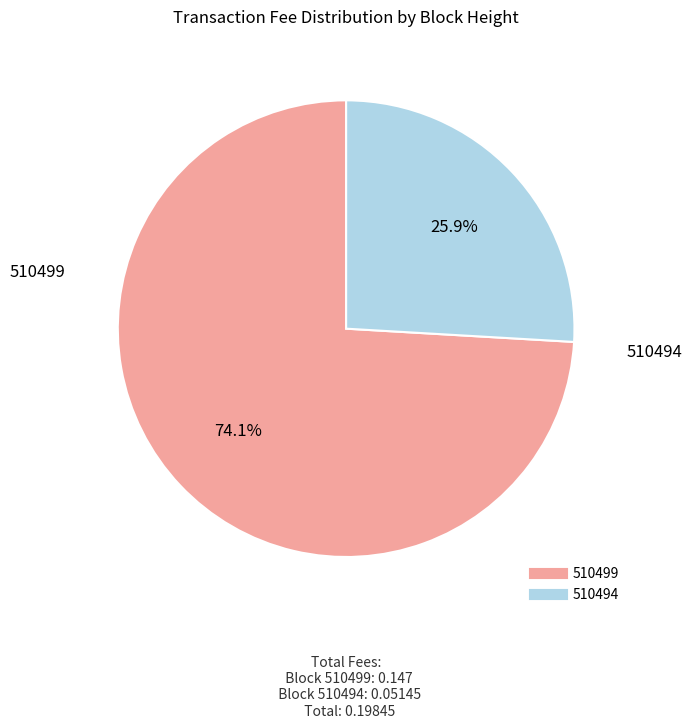

What is the largest slice in the pie chart?

510499